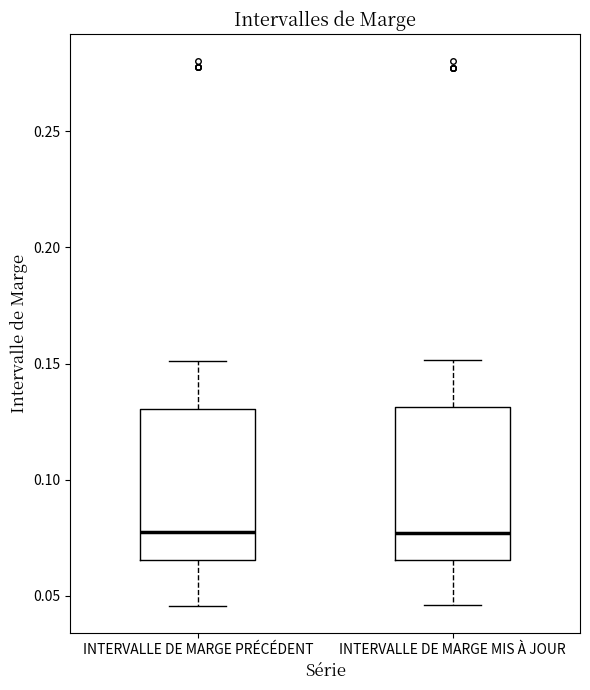

Where is the upper edge of the box for INTERVALLE DE MARGE PRÉCÉDENT on the y-axis? The values are not printed on the chart, so give them approximately, as read against the axis.

0.130